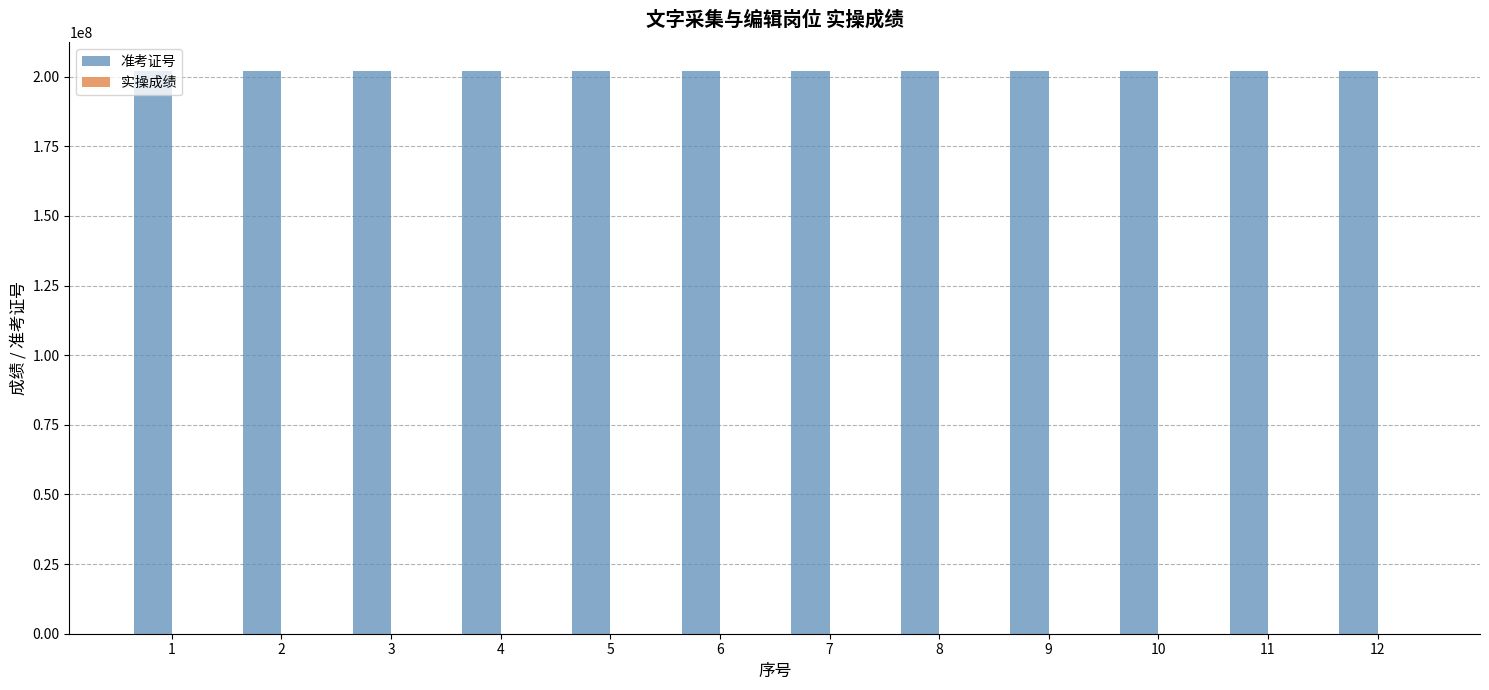

What is the greatest value displayed?

202201016.0